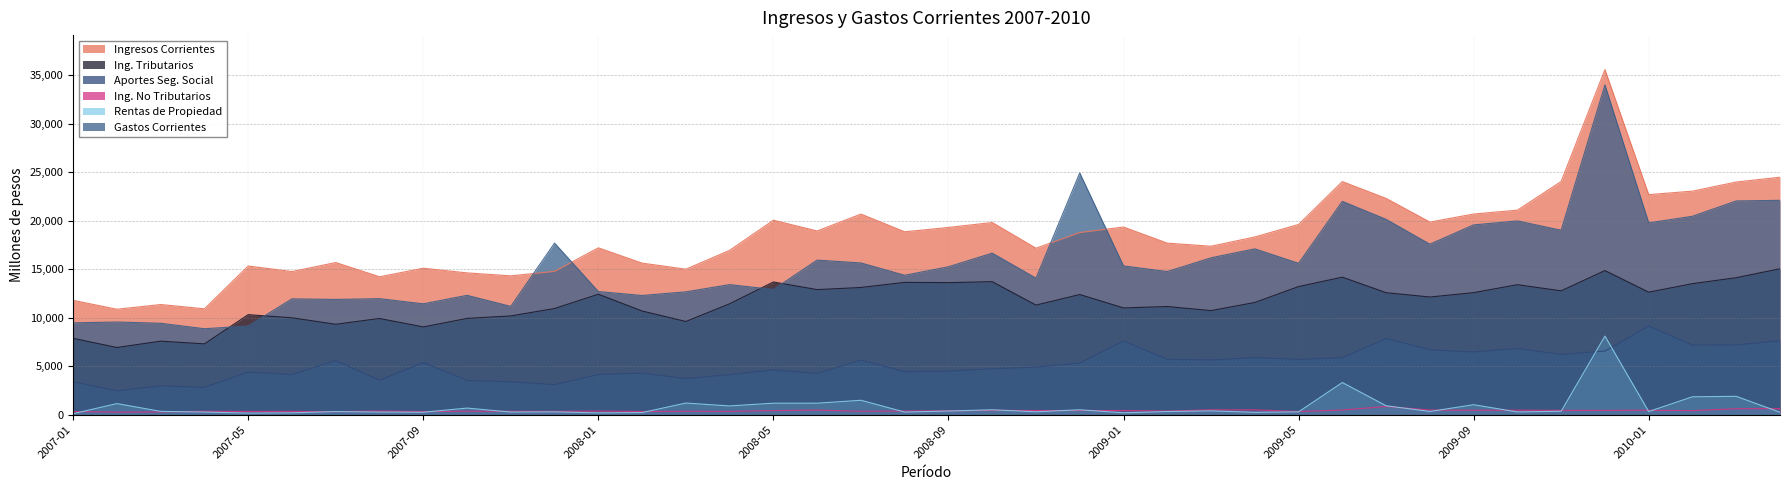

What is the sum of the ing_corr_ren_prop_total_ren_prop_2007_2014 values at 2008-08 and 2009-07?

1185.9